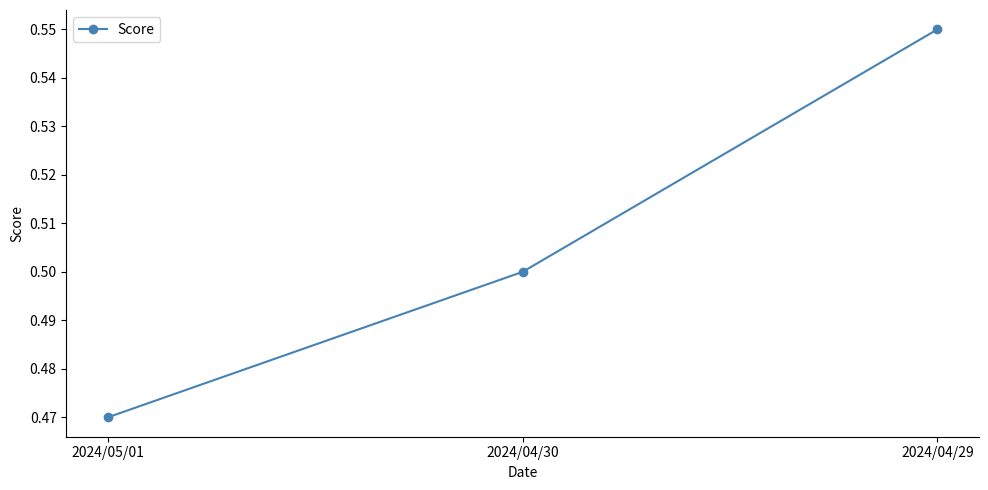

Which category has the lowest value across all series?

2024/05/01